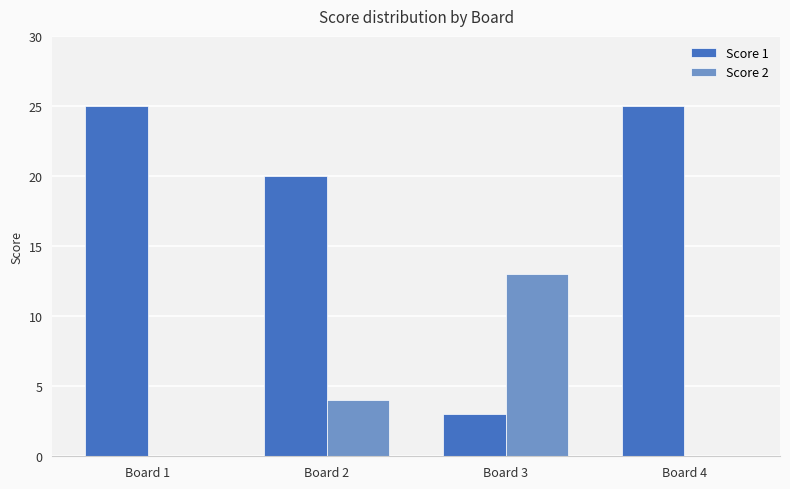

Does the chart contain stacked bars?

No